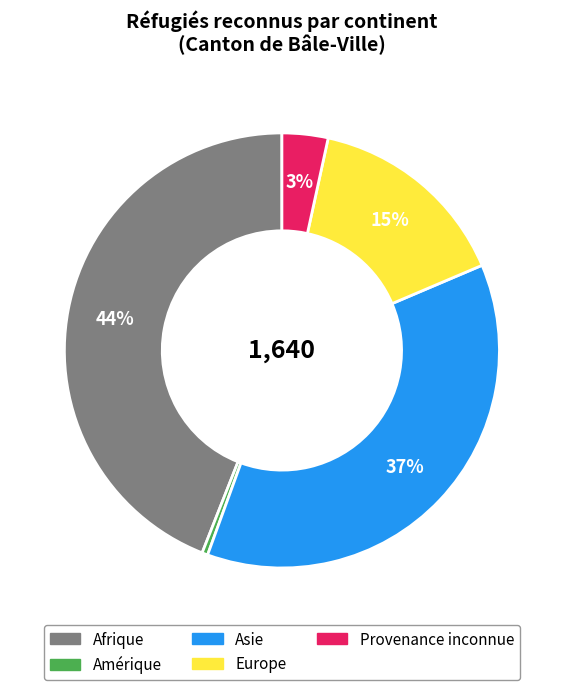

Rank the categories by value from highest to lowest.

Afrique, Asie, Europe, Provenance inconnue, Amérique